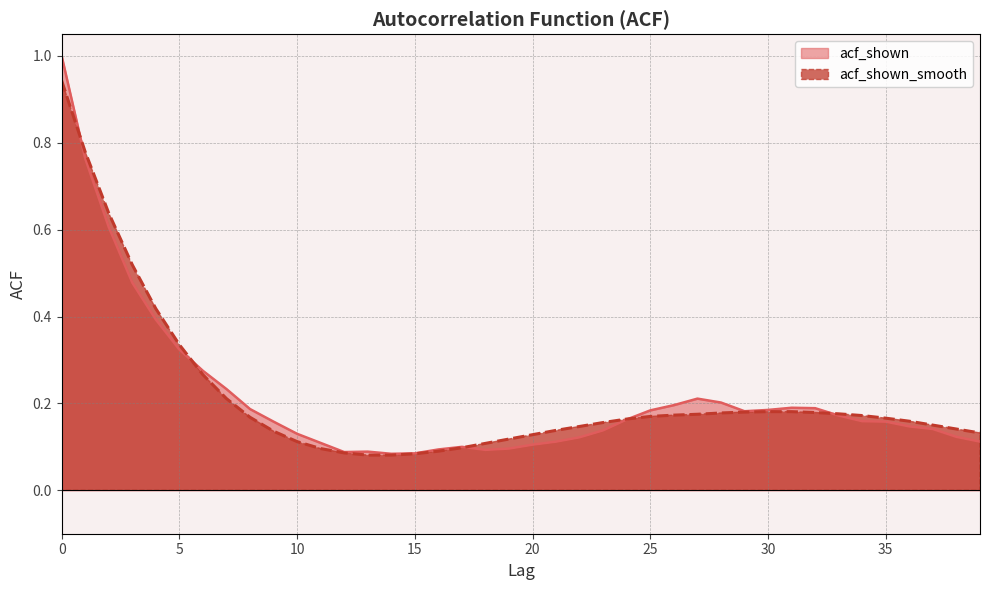

True or false: acf_shown_smooth has a value of 0.8 at 1.

True